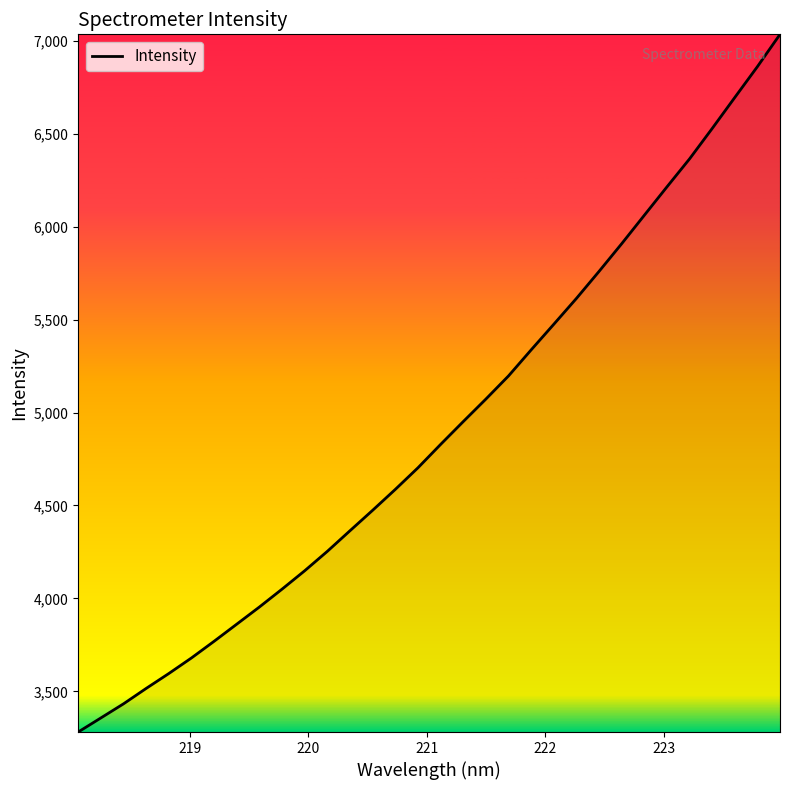

What is the sum of all values?

156929.5